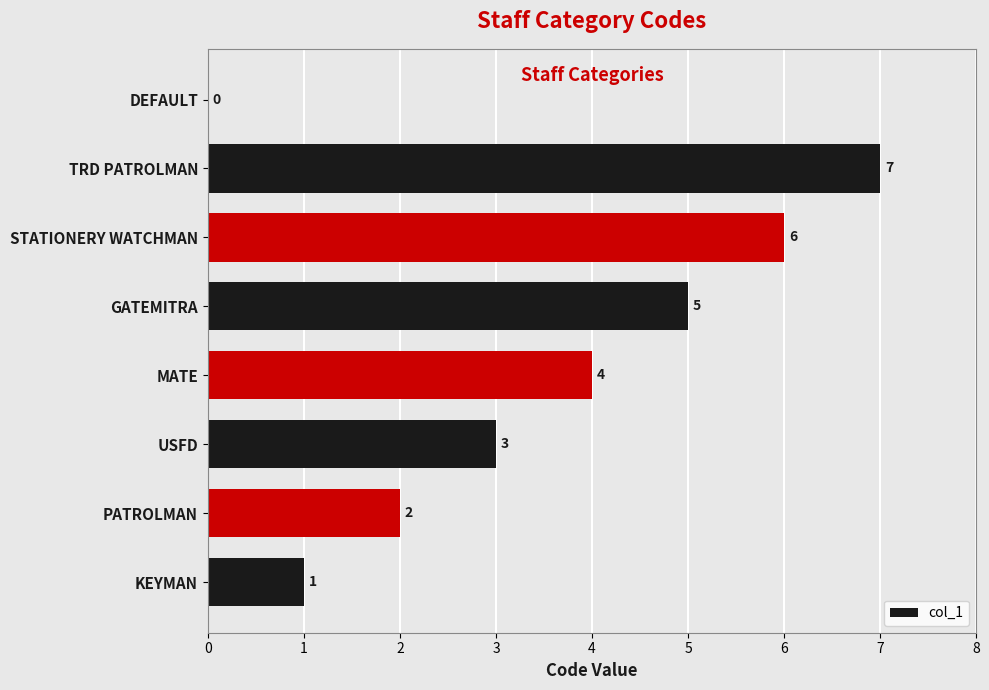

What is the greatest value displayed?

7